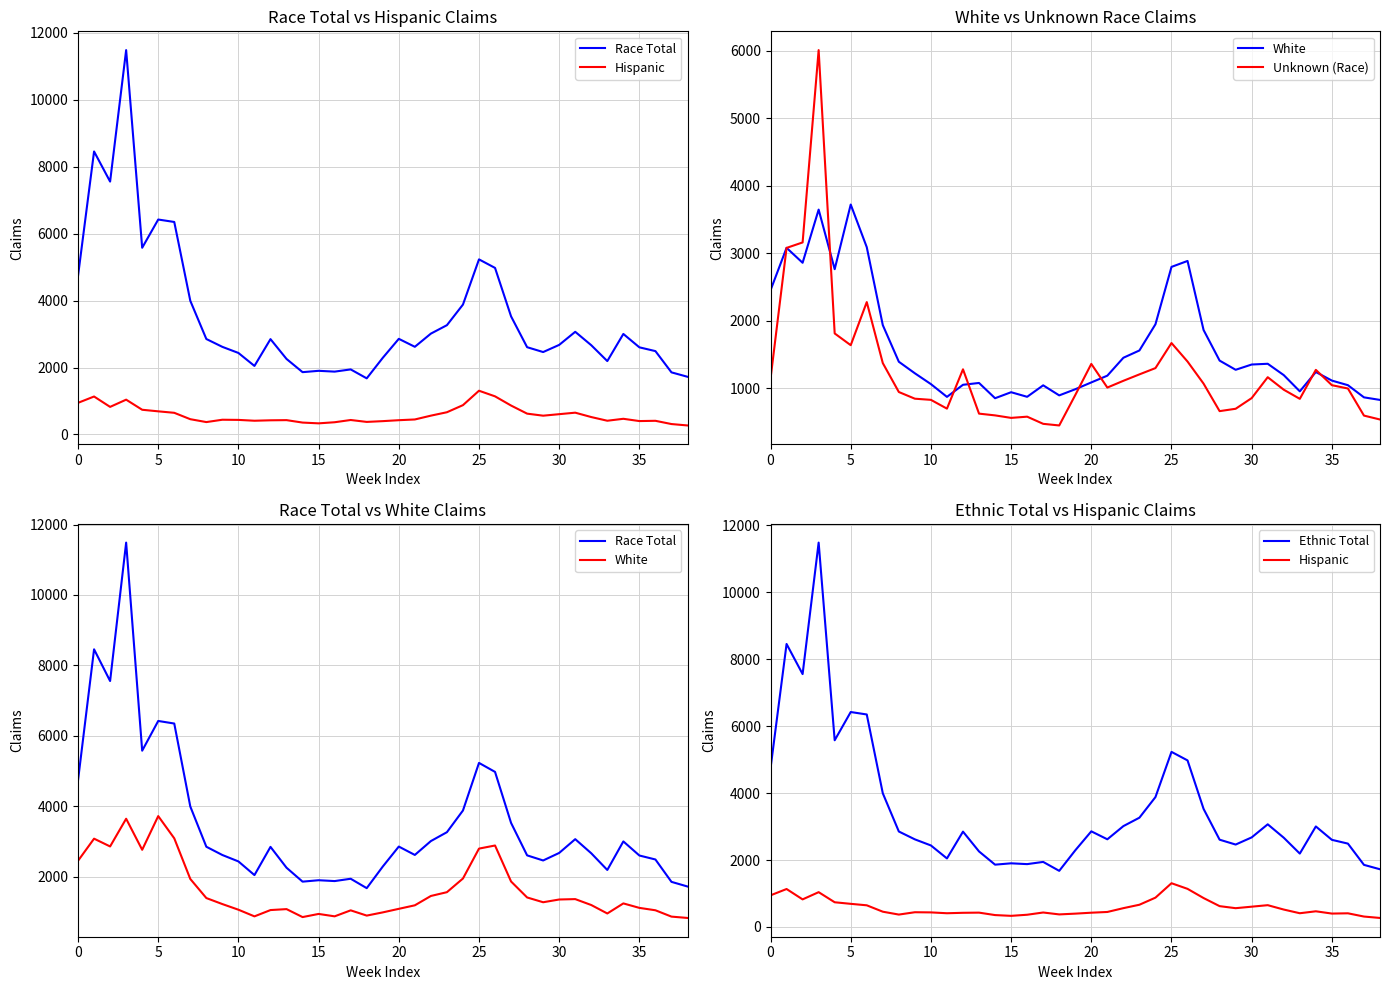

The value of White at 27 is 1865. True or false?

True